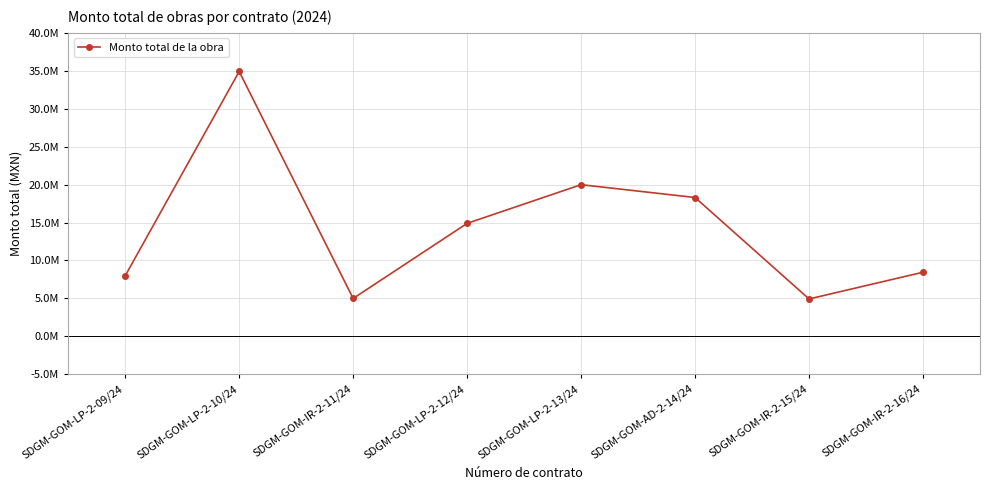

At which category does the data reach its first local peak?

SDGM-GOM-LP-2-10/24